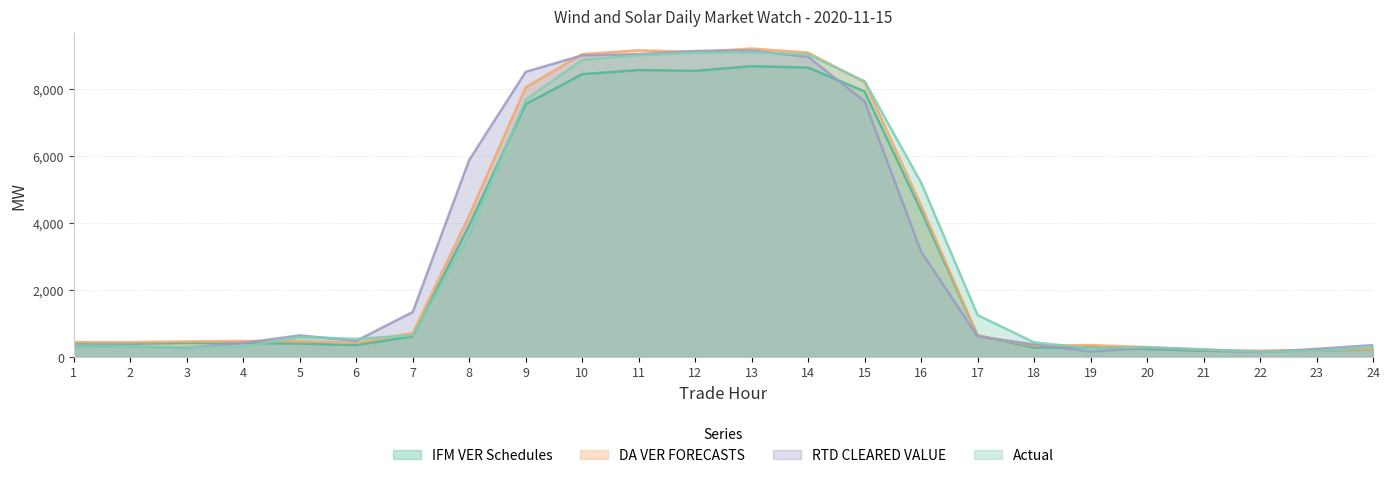

Which category has the highest value in the DA VER FORECASTS series?

13